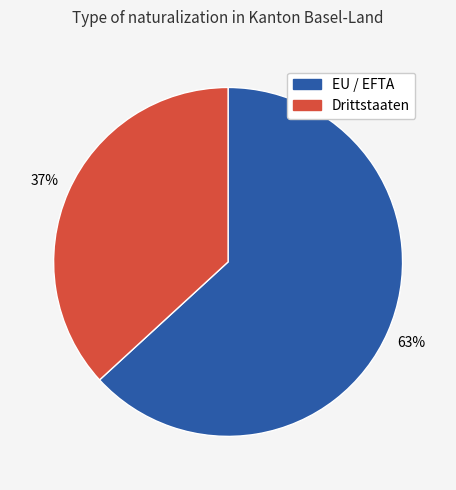

What is the smallest slice in the pie chart?

Drittstaaten